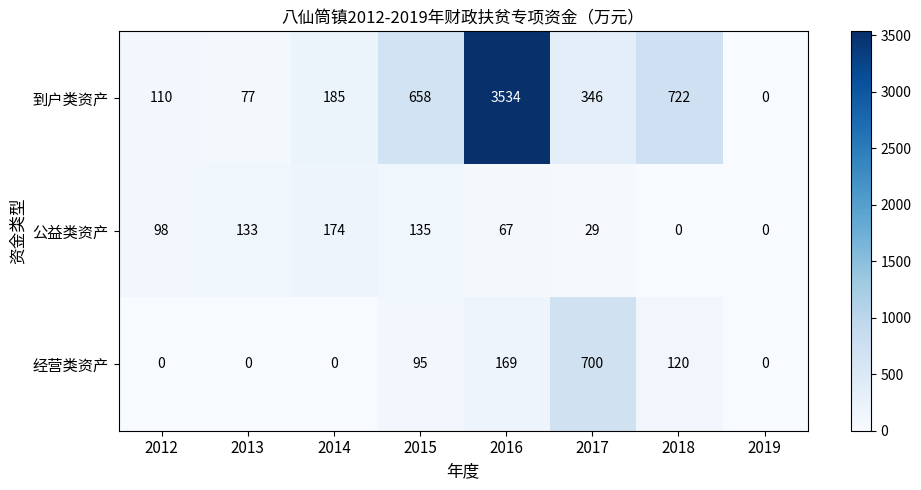

Rank the series at 2018 from highest to lowest value.

到户类资产, 经营类资产, 公益类资产